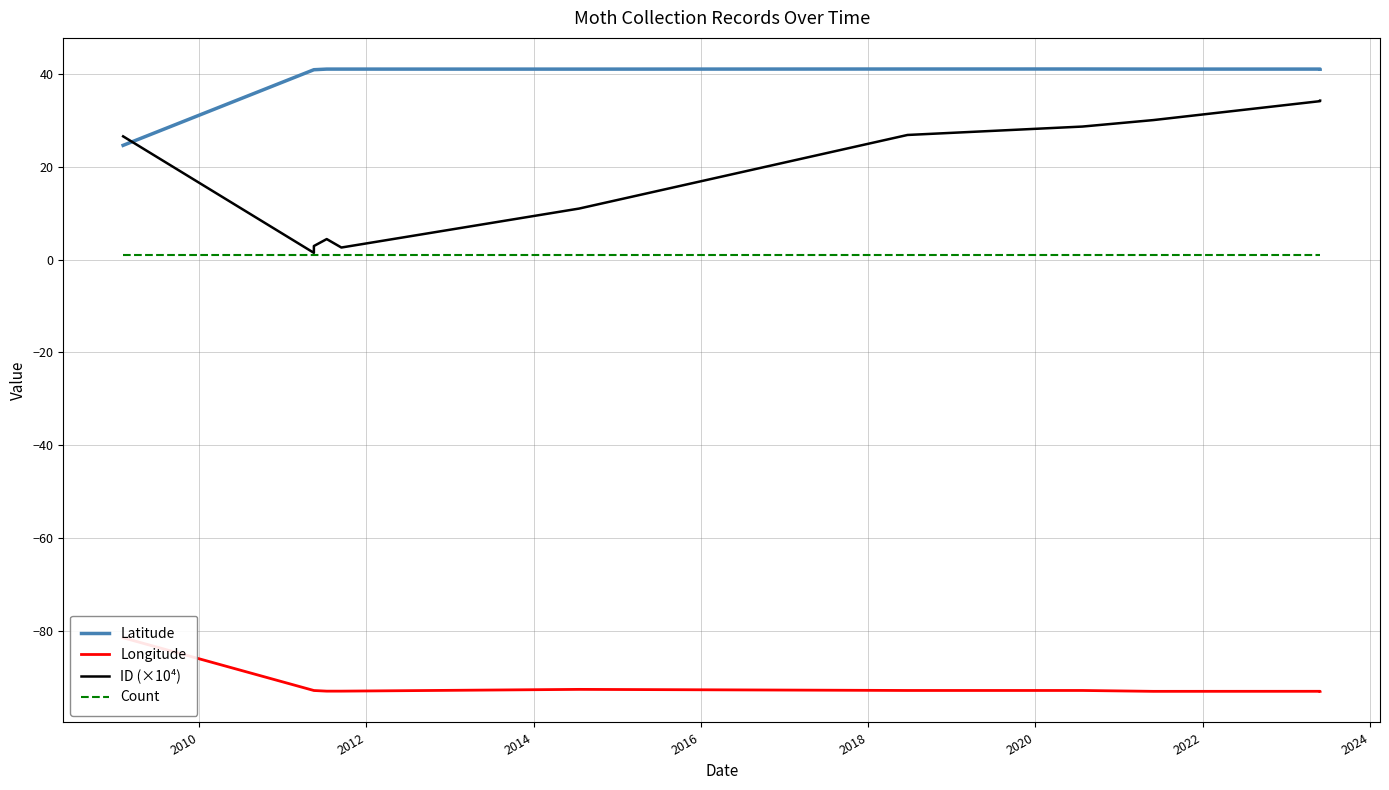

True or false: Longitude and Count intersect in this chart.

False